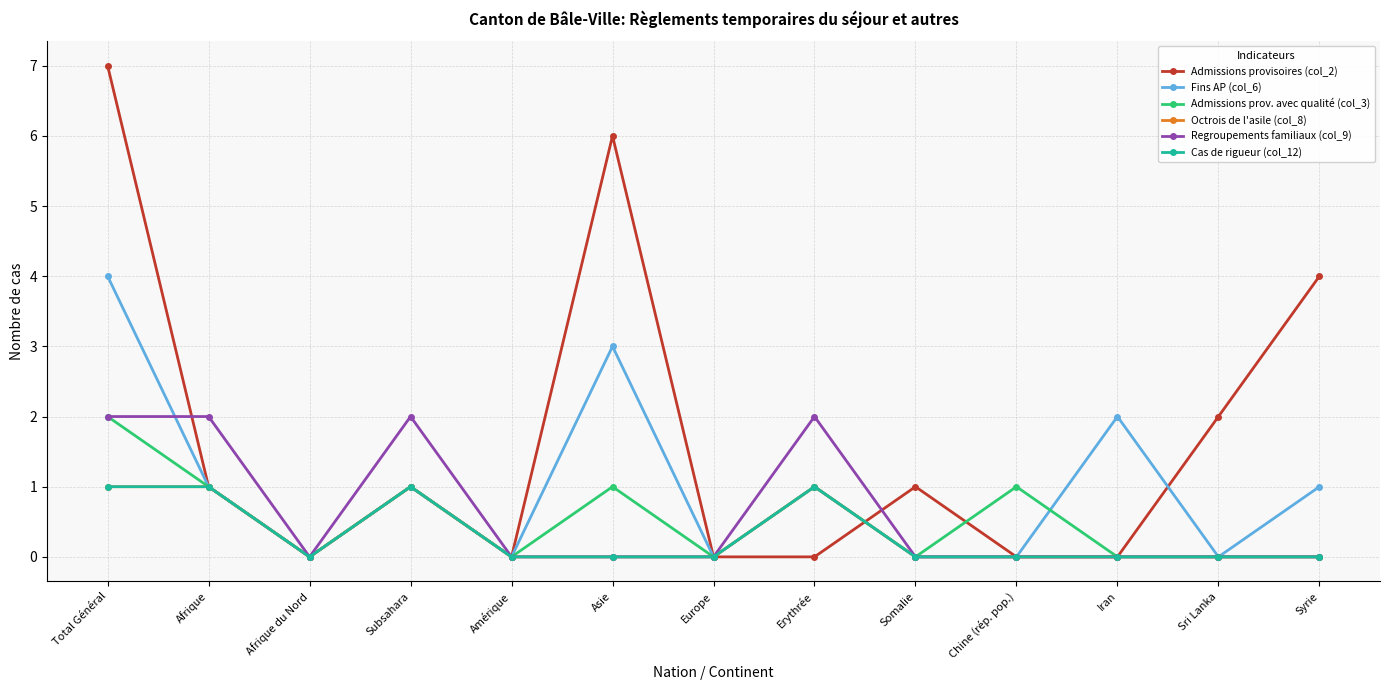

What is the highest value of the Regroupements familiaux (col_9) series?

2